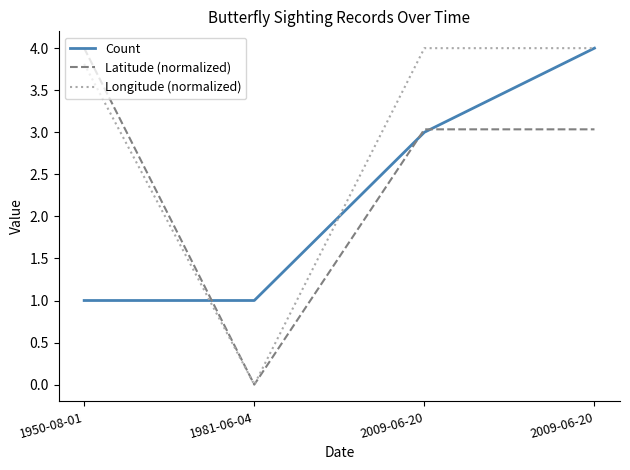

At 1950-08-01, list the series in order from smallest to largest.

Count, Longitude (normalized), Latitude (normalized)